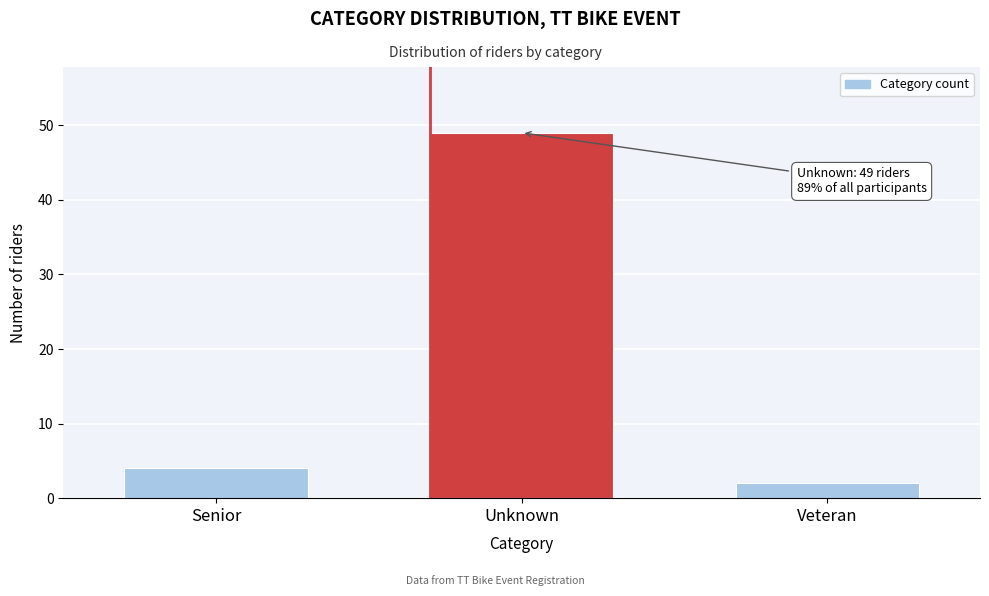

Reading left to right, what are all the values shown in this chart?

Senior=4	Unknown=49	Veteran=2